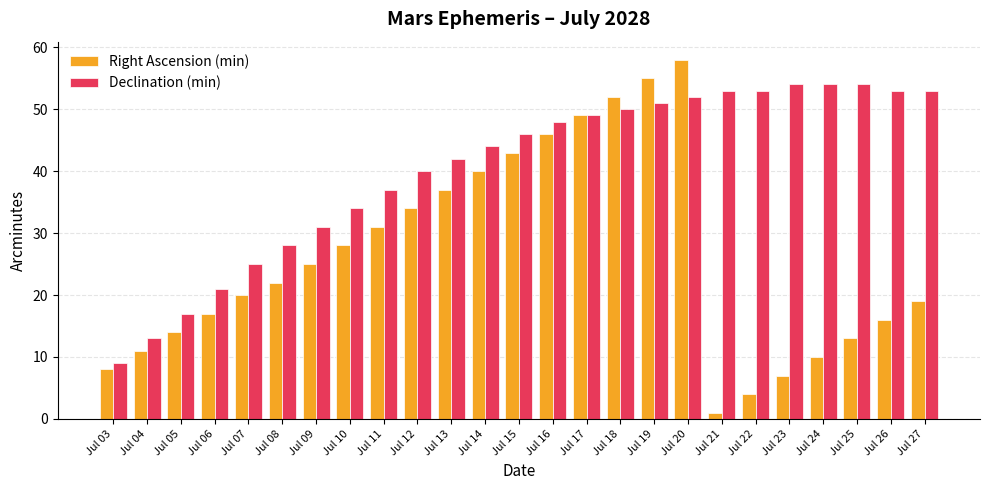

The value of Declination (min) at Jul 08 is 7. True or false?

False